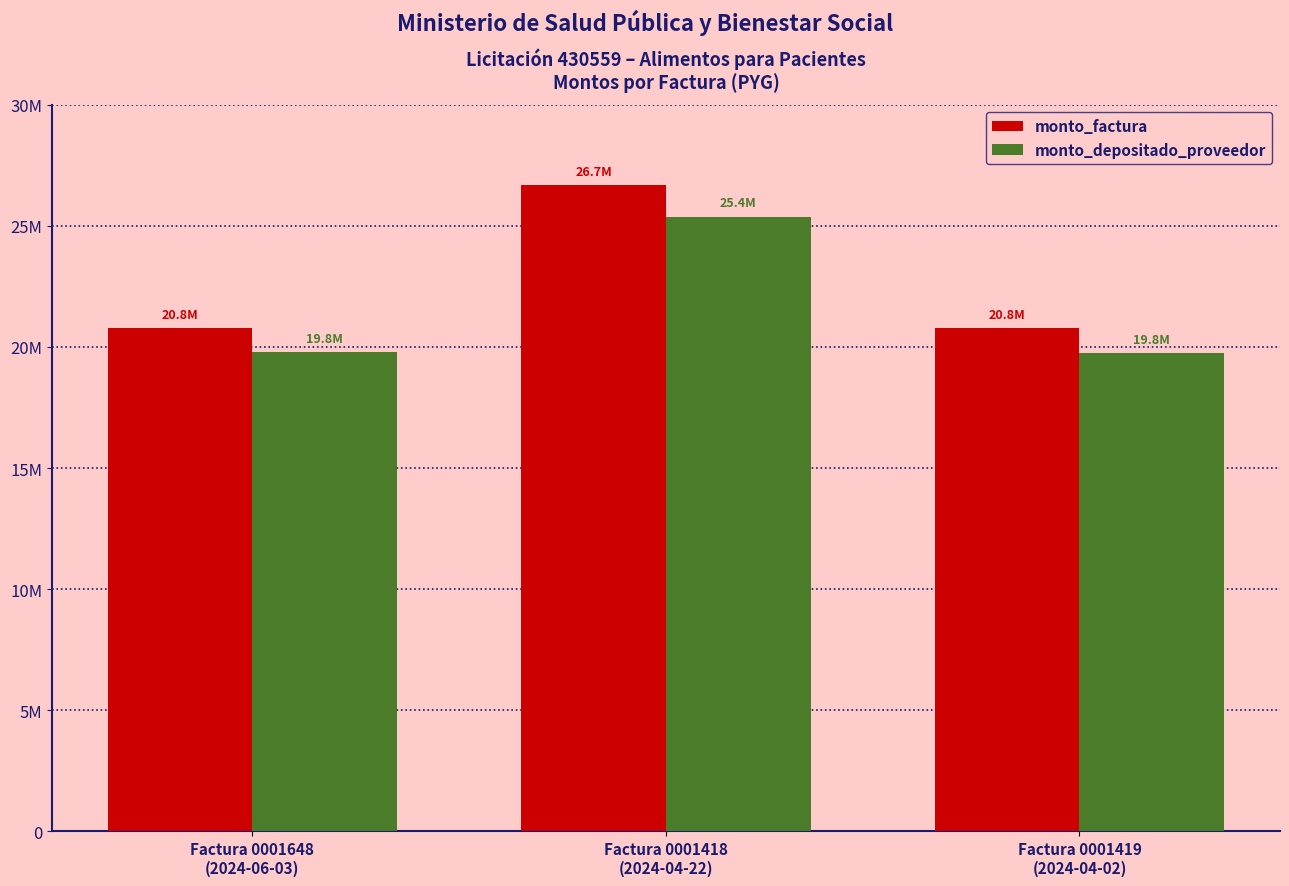

Reading left to right, what are all the values shown in this chart?

monto_factura: Factura 0001648
(2024-06-03)=20784000	Factura 0001418
(2024-04-22)=26688000	Factura 0001419
(2024-04-02)=20784000
monto_depositado_proveedor: Factura 0001648
(2024-06-03)=19800665	Factura 0001418
(2024-04-22)=25379532	Factura 0001419
(2024-04-02)=19755833